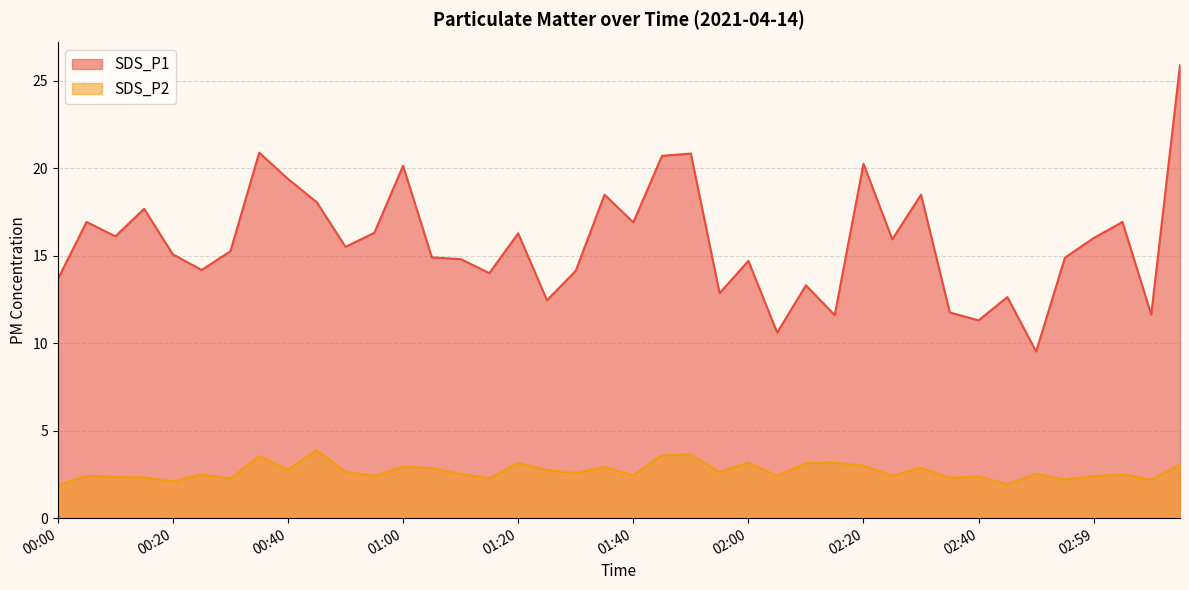

What is the total value across all series at 01:00?

23.1